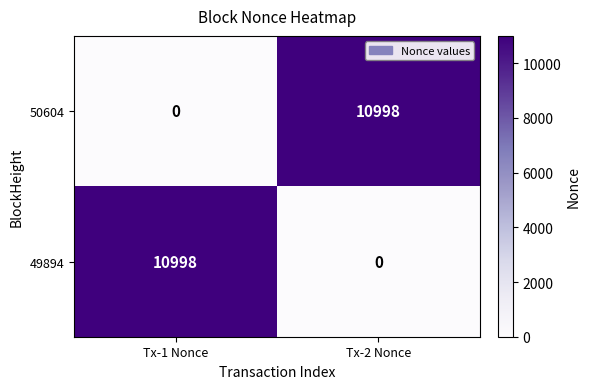

The 49894 series shows 15450 at Tx-1 Nonce. True or false?

False